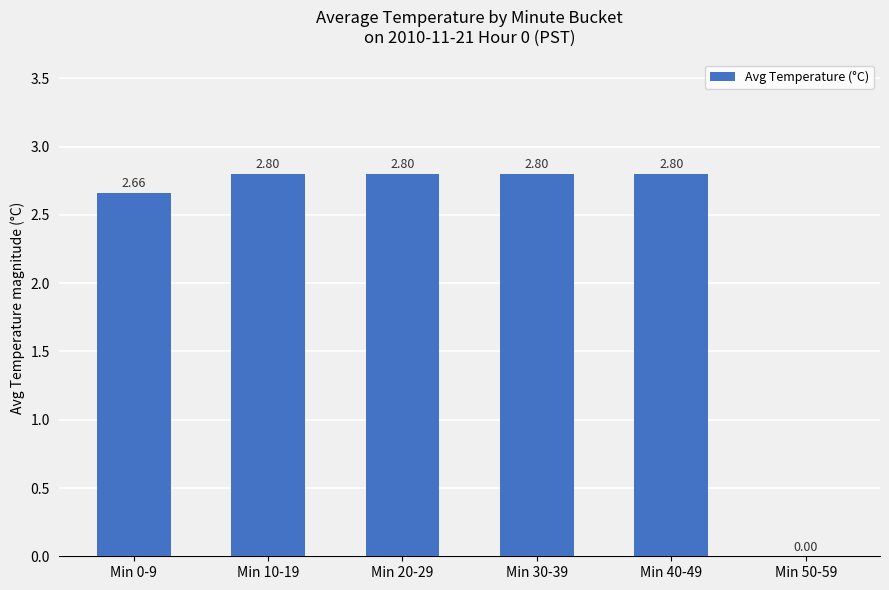

What is the ratio of the value at Min 40-49 to the value at Min 30-39?

1.0